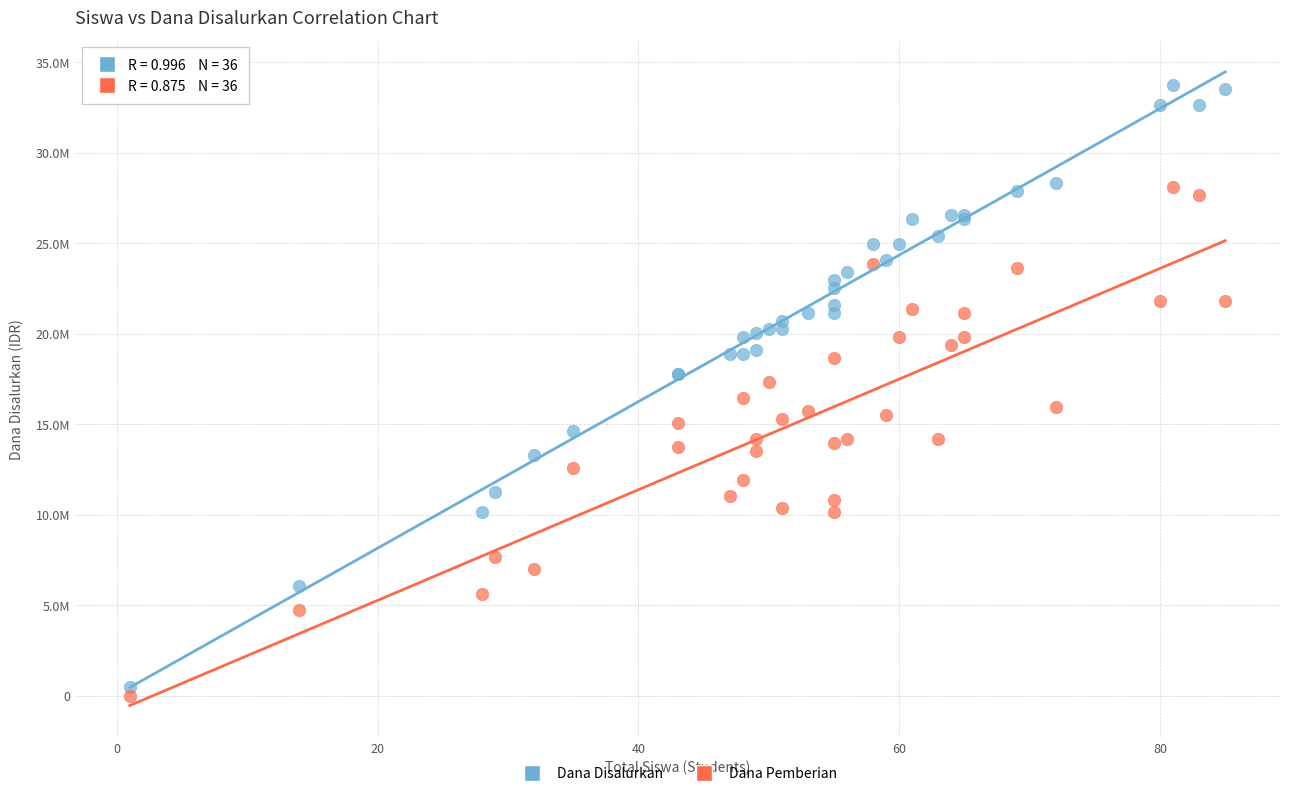

Which series reaches the maximum Y coordinate?

Dana Disalurkan